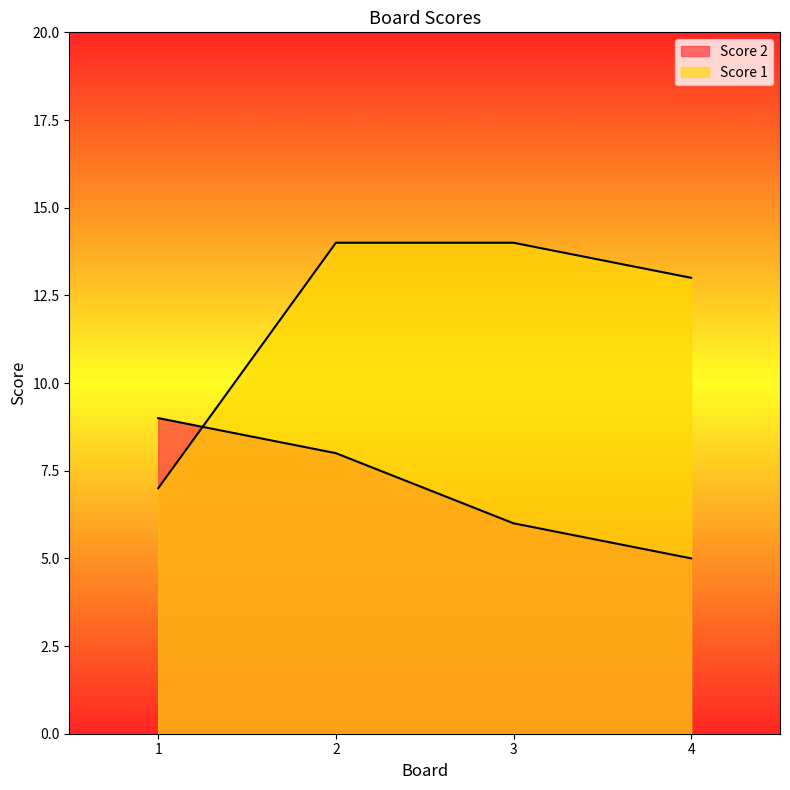

True or false: Score 2 has a value of 5 at 2.

False